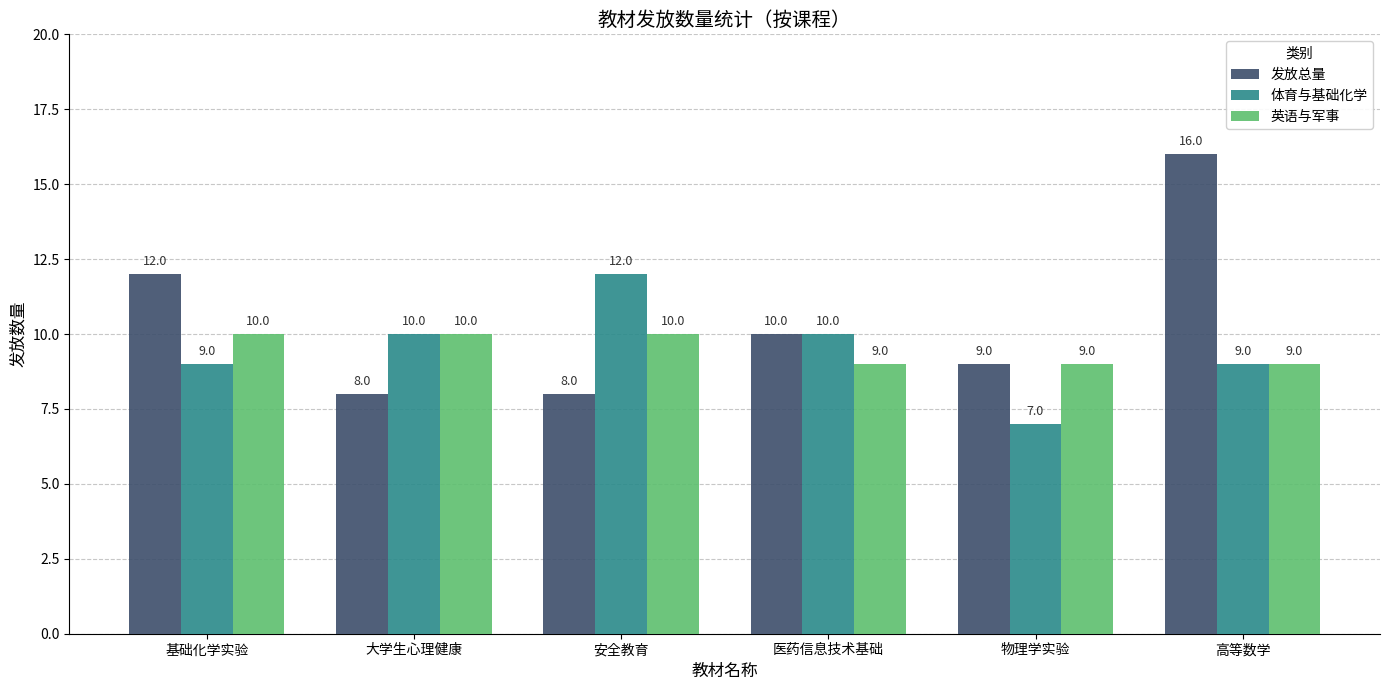

What are all the series names shown in the legend?

发放总量, 体育与基础化学, 英语与军事